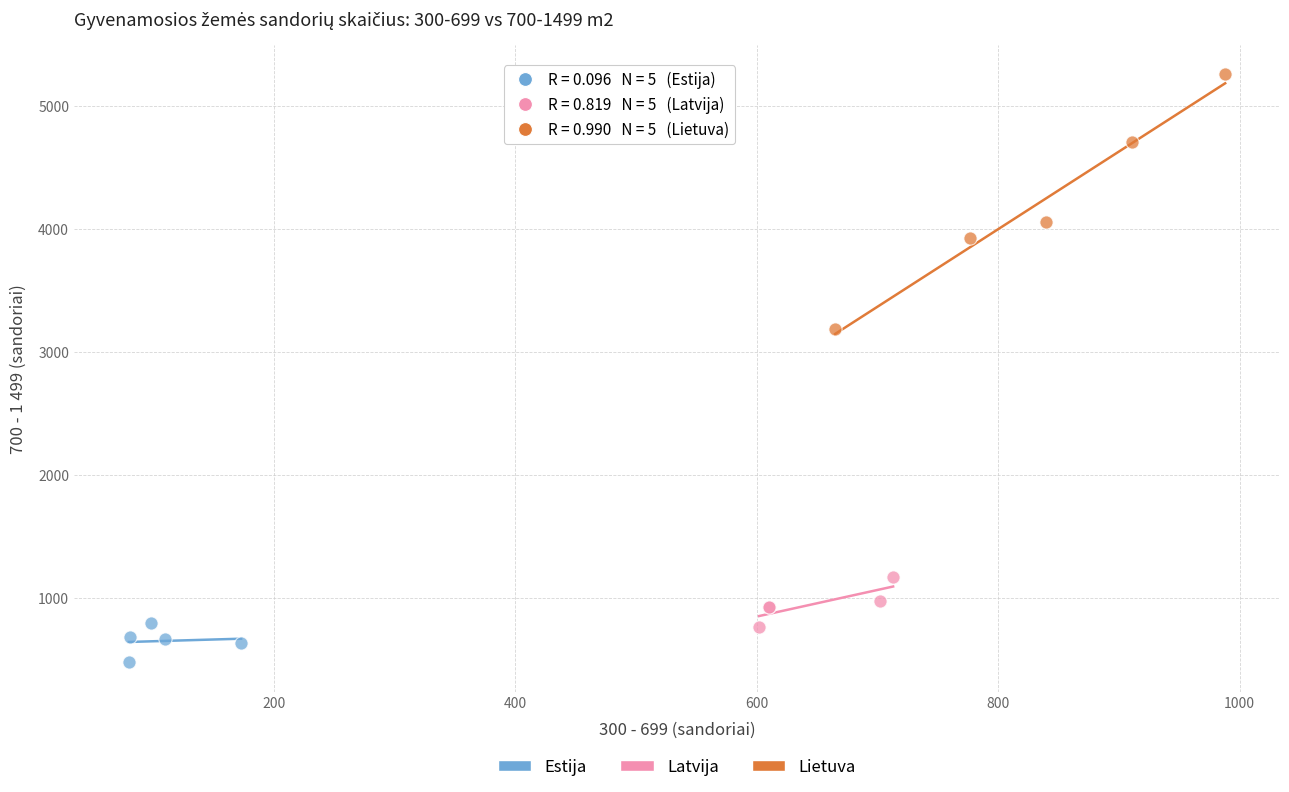

Which series contains the highest Y value?

Lietuva